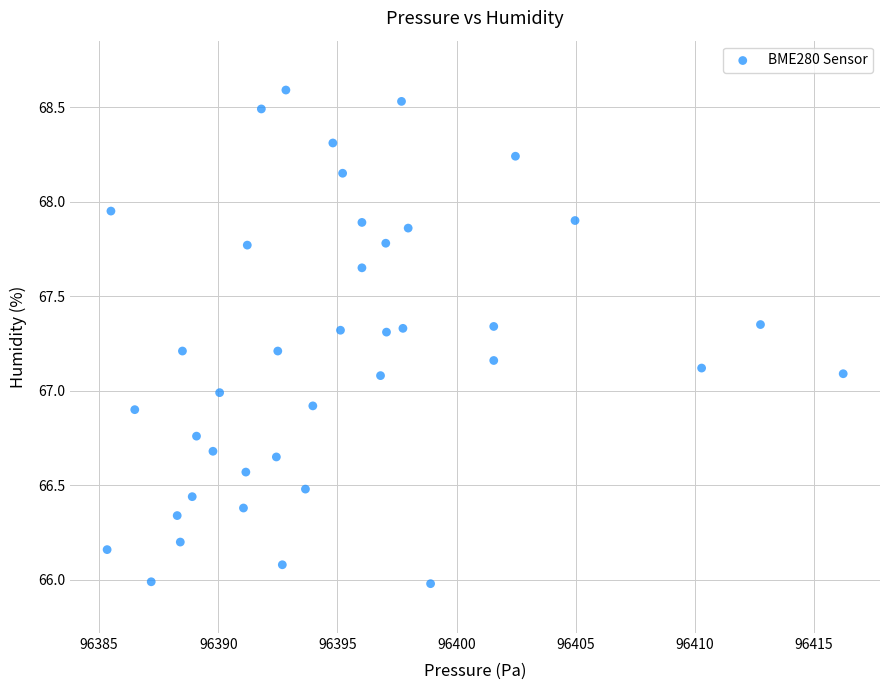

What is the range of Y values (max minus min)?

2.6